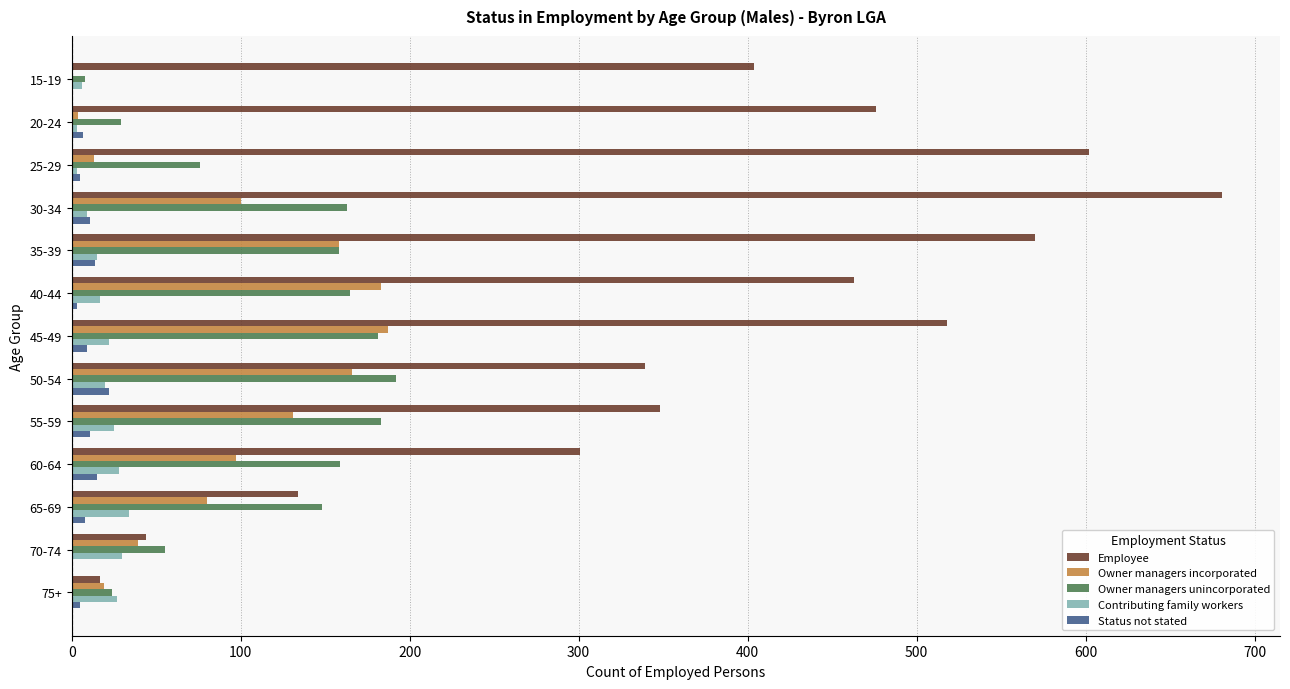

The Owner managers unincorporated series shows 148 at 65-69. True or false?

True